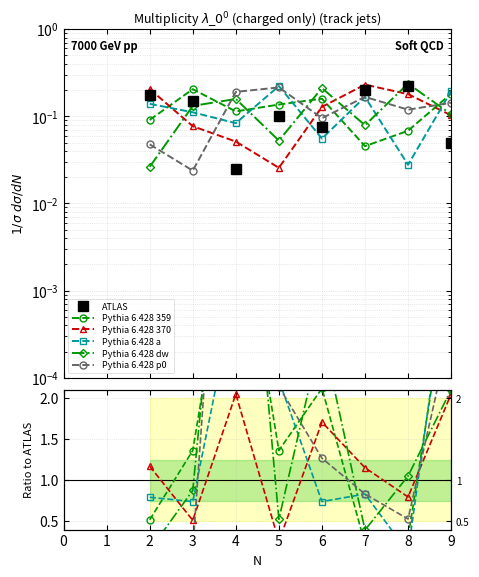

What is the difference between the maximum and minimum values in the ATLAS series?

0.2